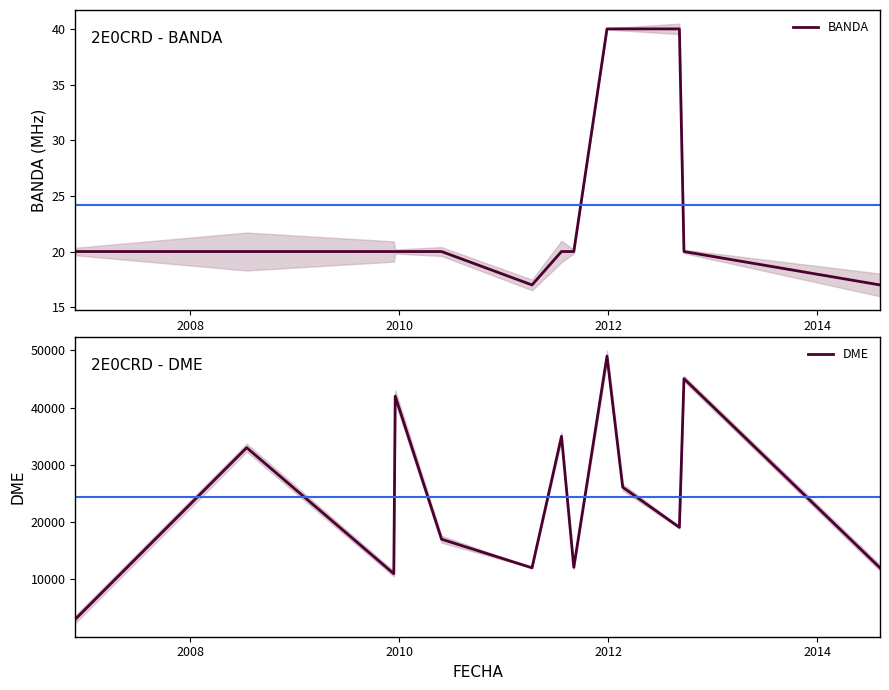

True or false: BANDA and DME cross at least once.

False